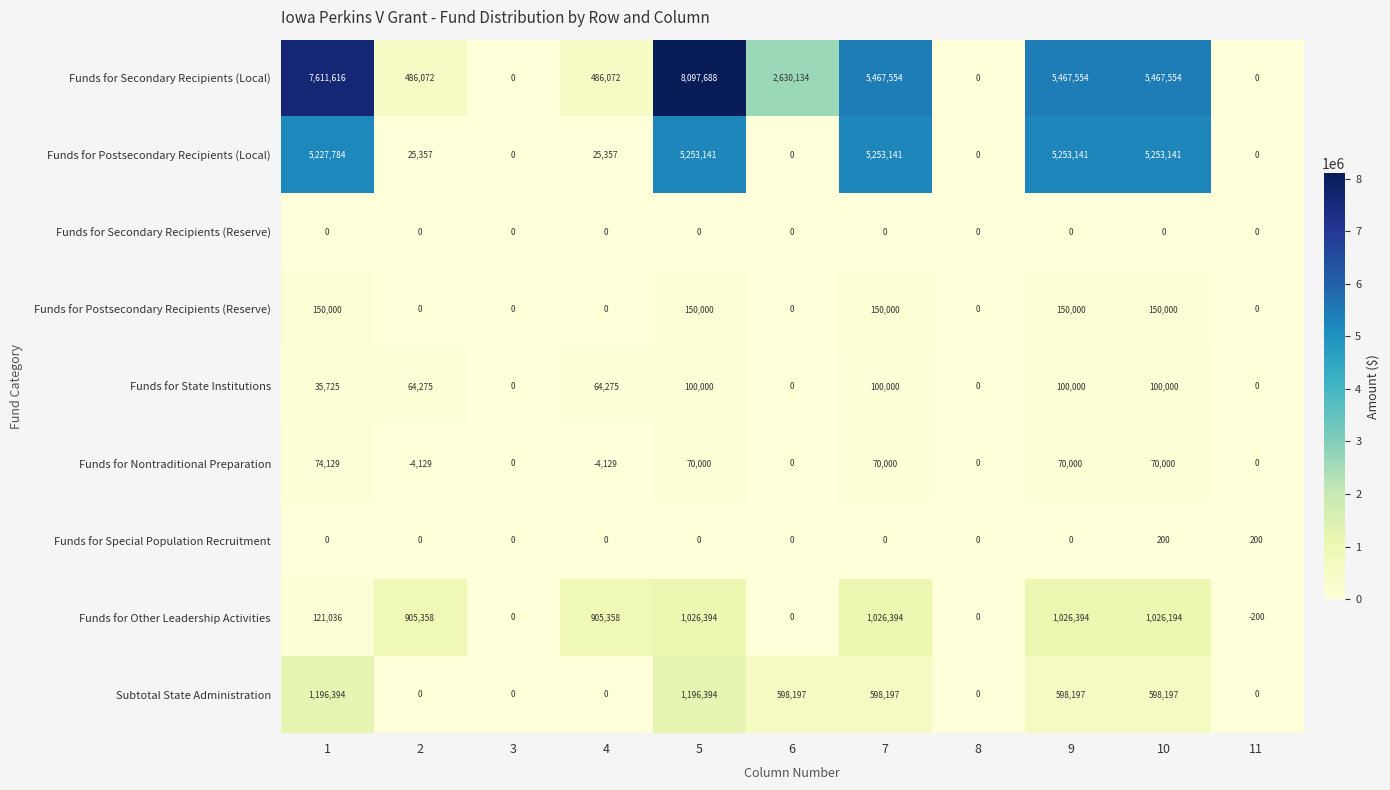

Is it true that Subtotal State Administration equals -566514 at 8?

False